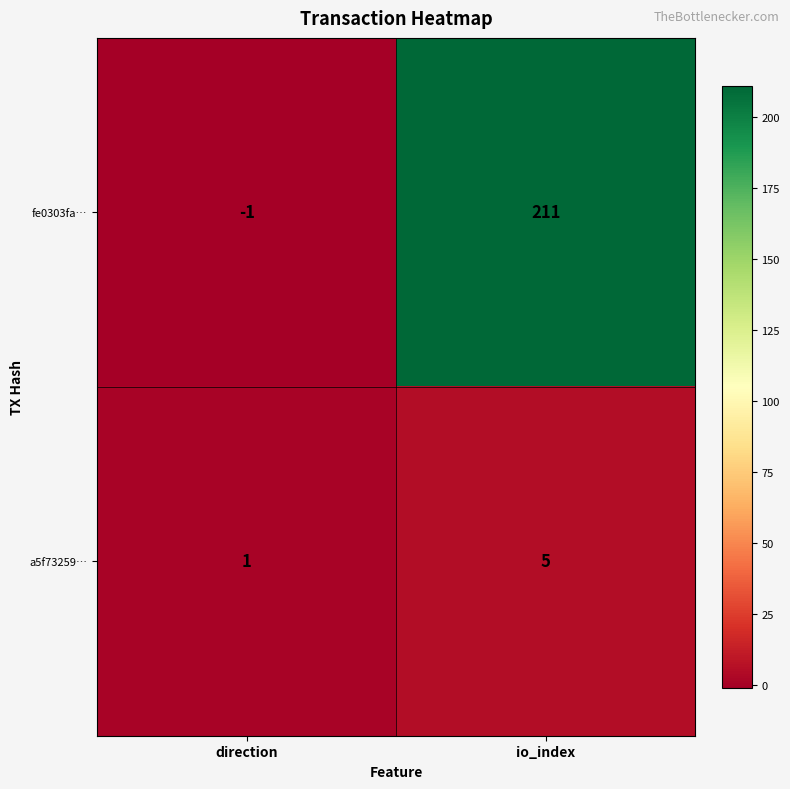

The a5f73259… series shows 0 at direction. True or false?

False